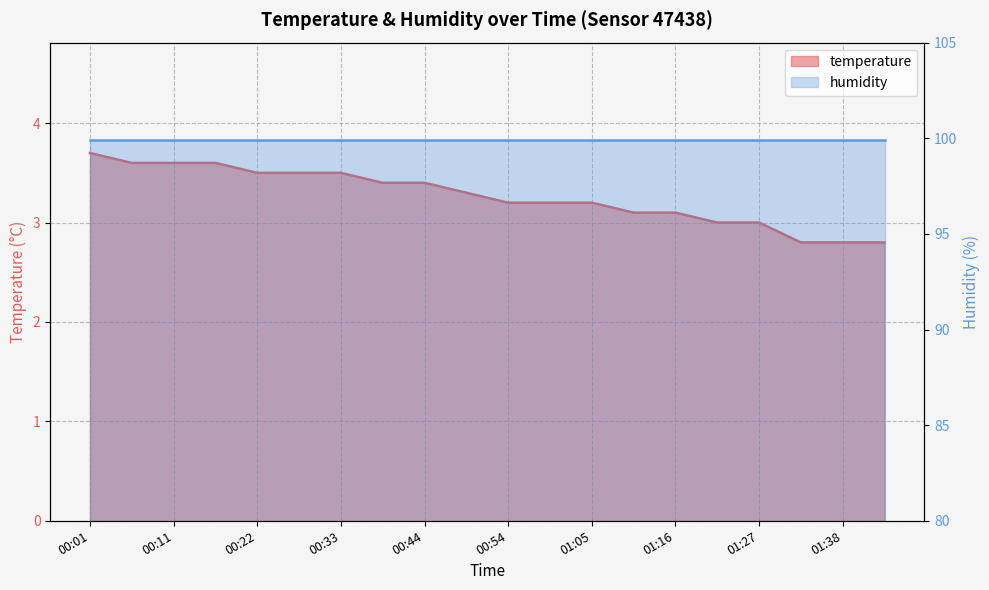

At which label does the data first exceed 3?

00:01